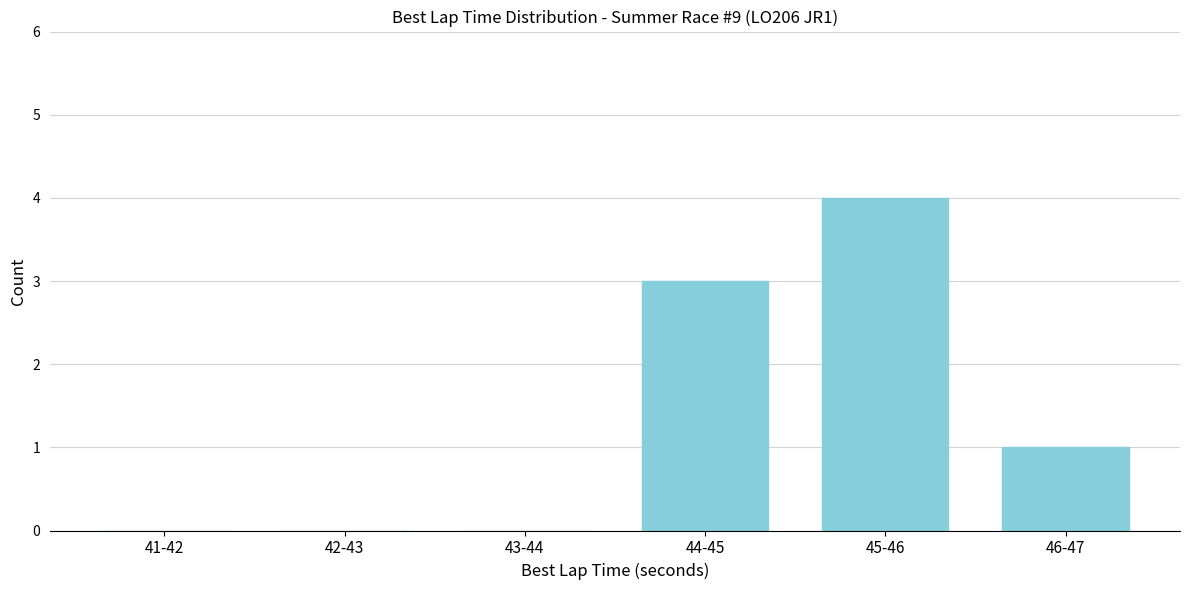

Reading left to right, transcribe all the data shown in this chart.

41-42=0	42-43=0	43-44=0	44-45=3	45-46=4	46-47=1